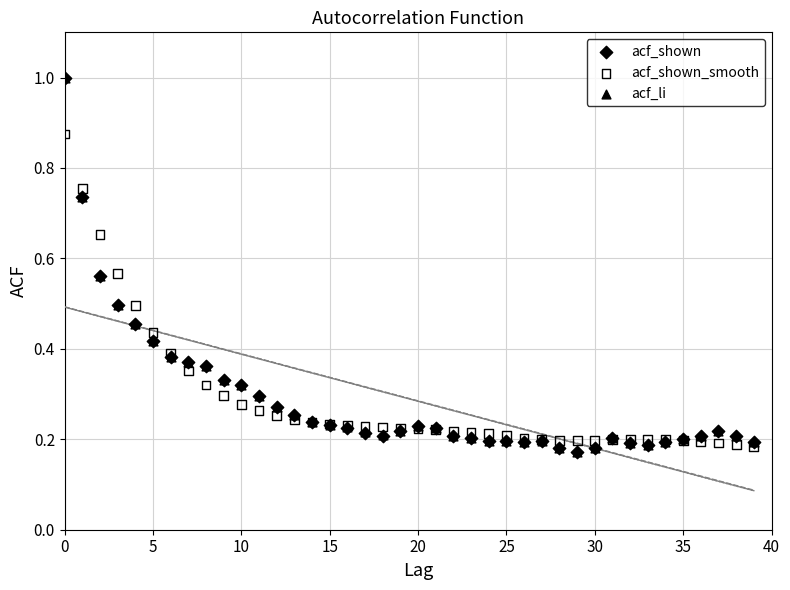

What are all the series names shown in the legend?

acf_shown, acf_shown_smooth, acf_li